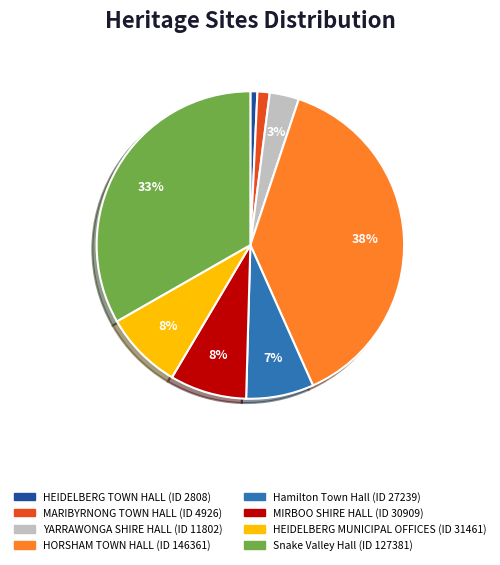

To the nearest percent, what is the average slice percentage?

12%